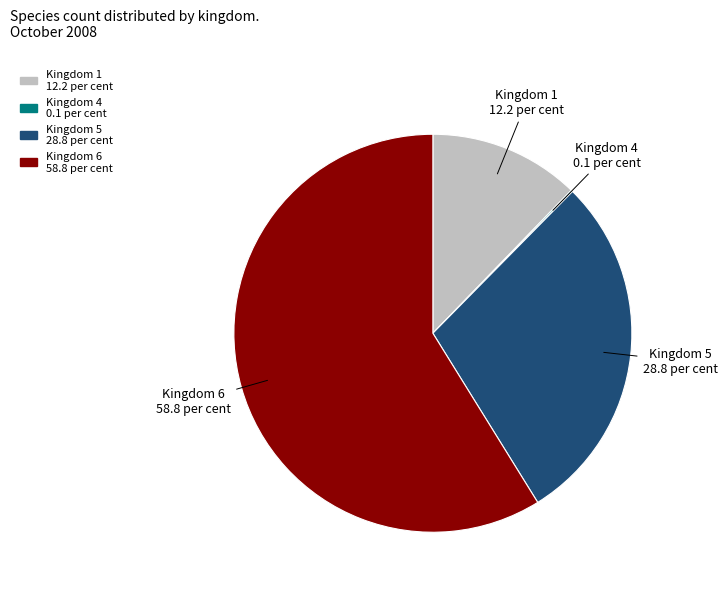

Is there any slice that represents more than half of the pie?

Yes